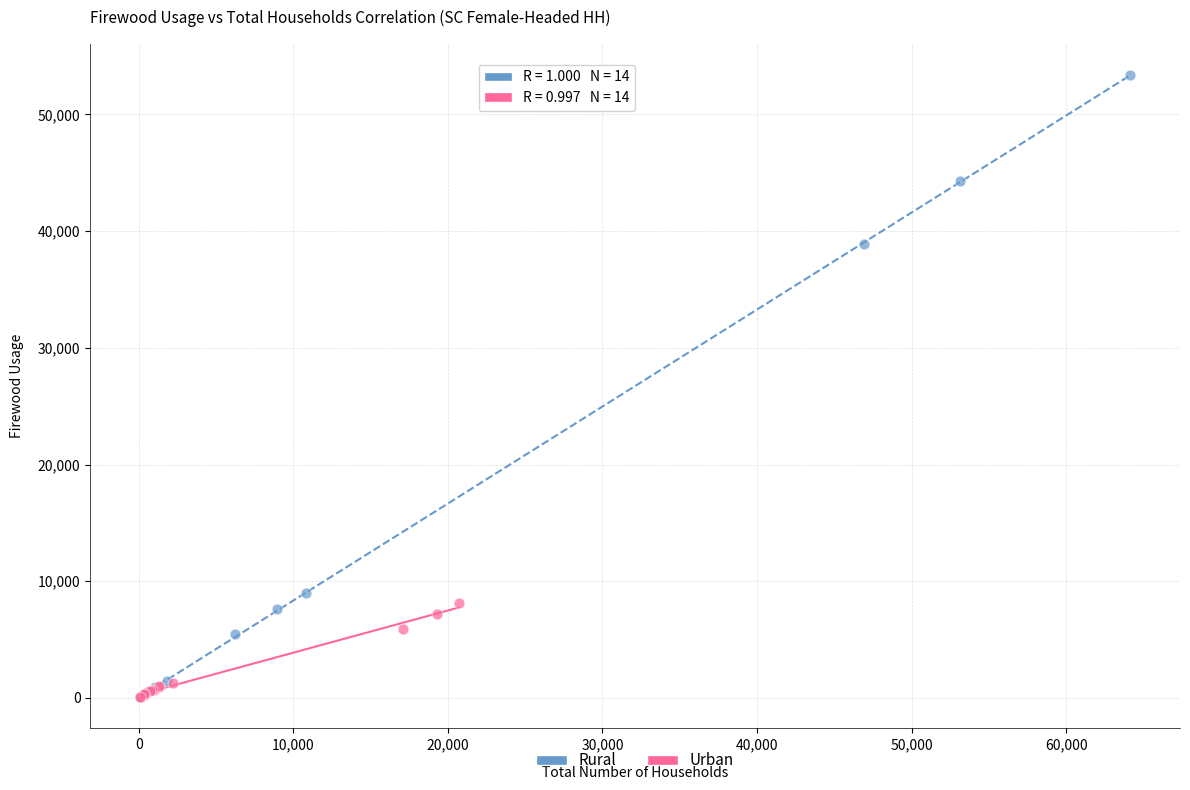

Which series has the largest Y range (max minus min)?

Rural